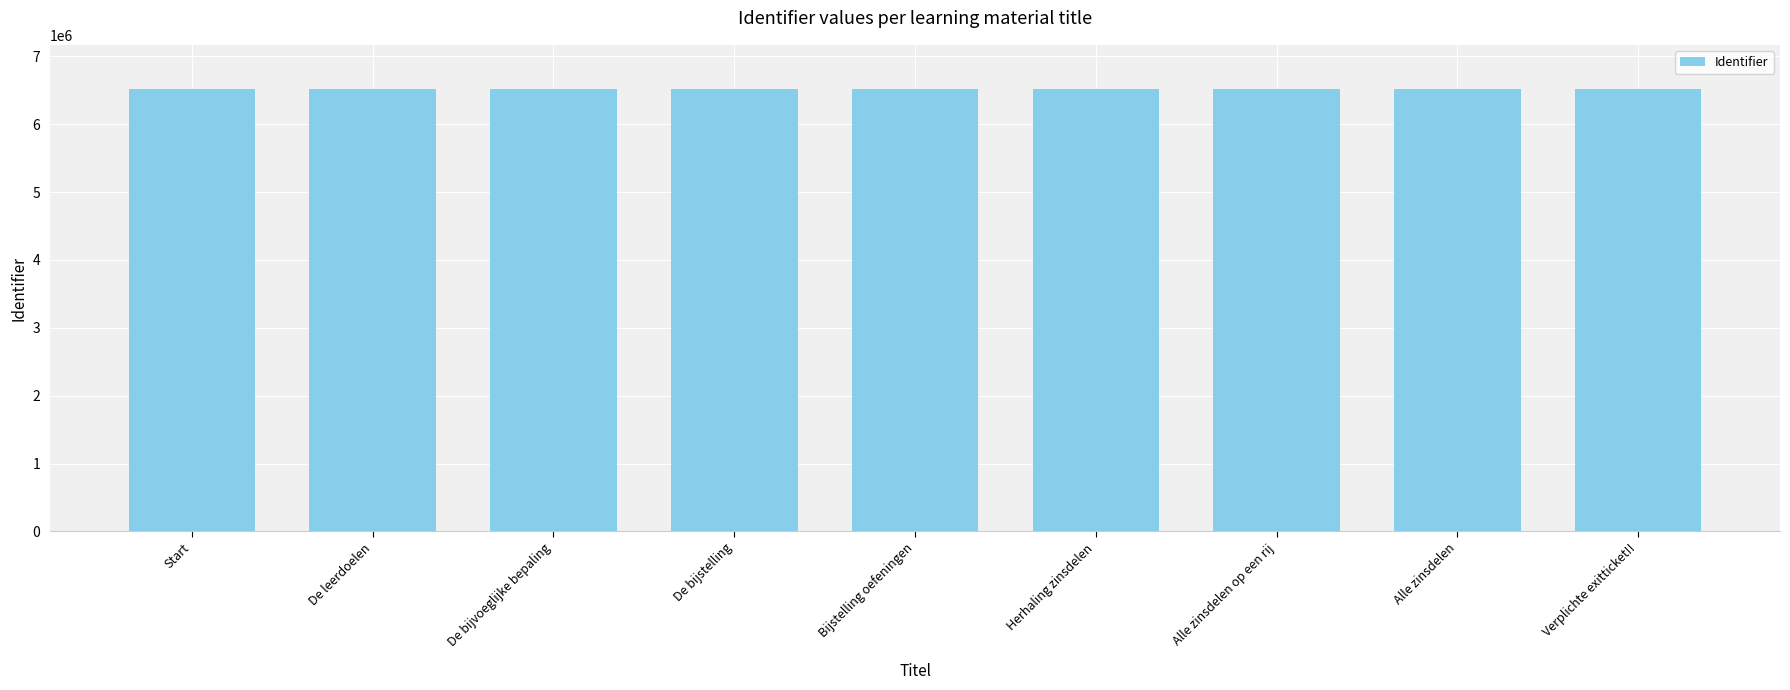

What is the greatest value displayed?

6517218